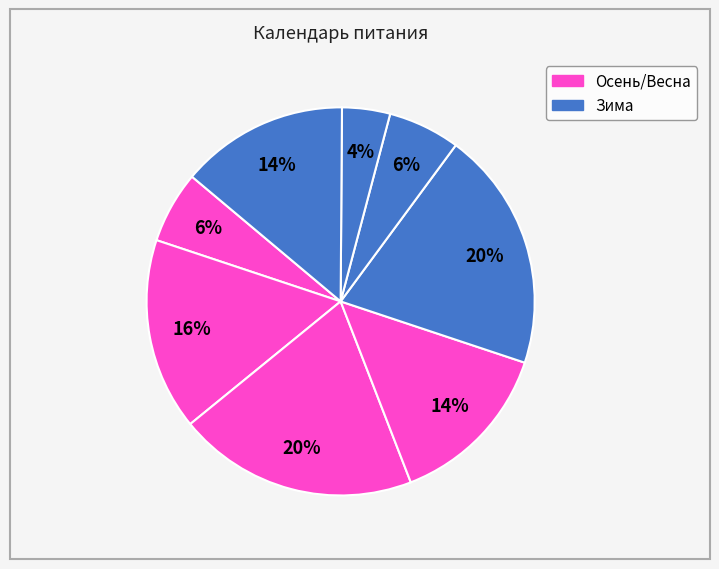

Count the number of slices in the pie.

8